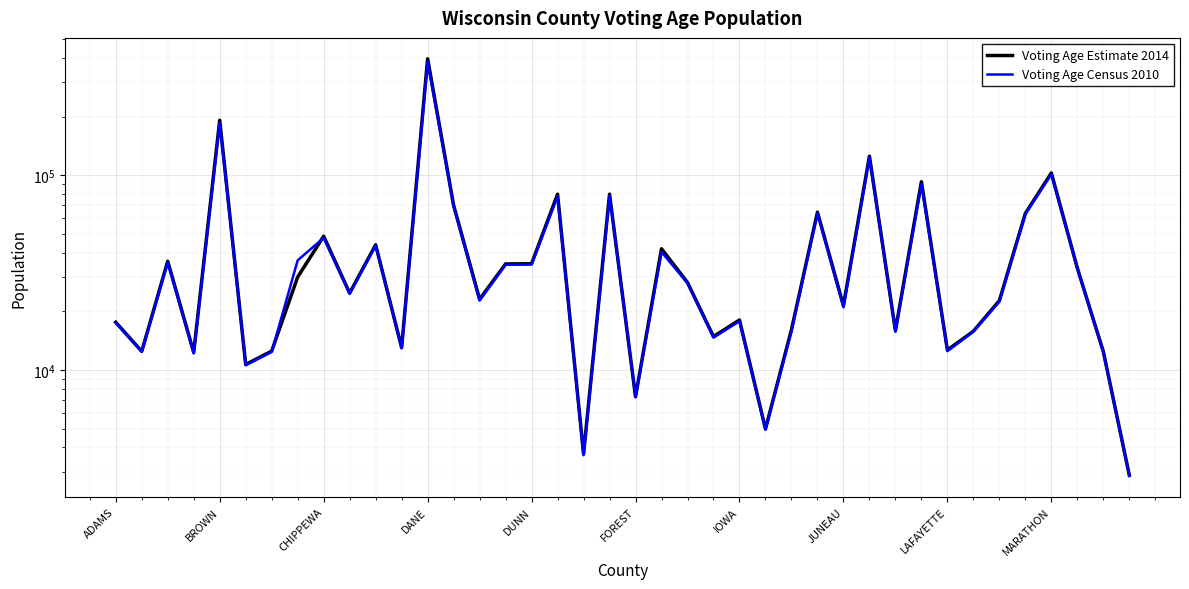

How many data points does each series have?

40